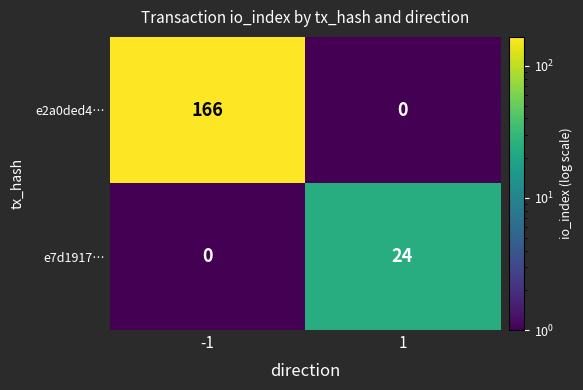

True or false: e7d1917… has a value of 24 at 1.

True